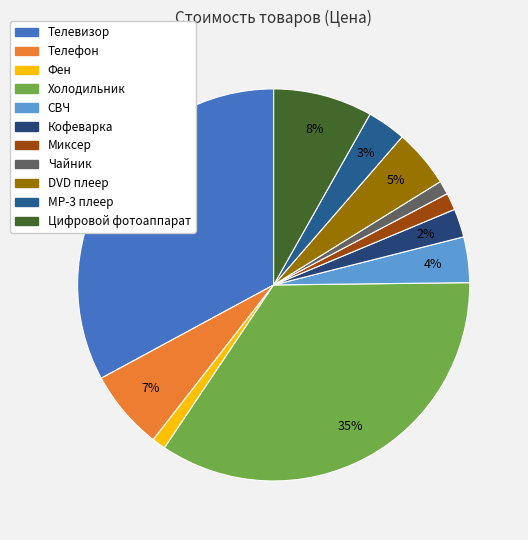

Count the number of slices in the pie.

11